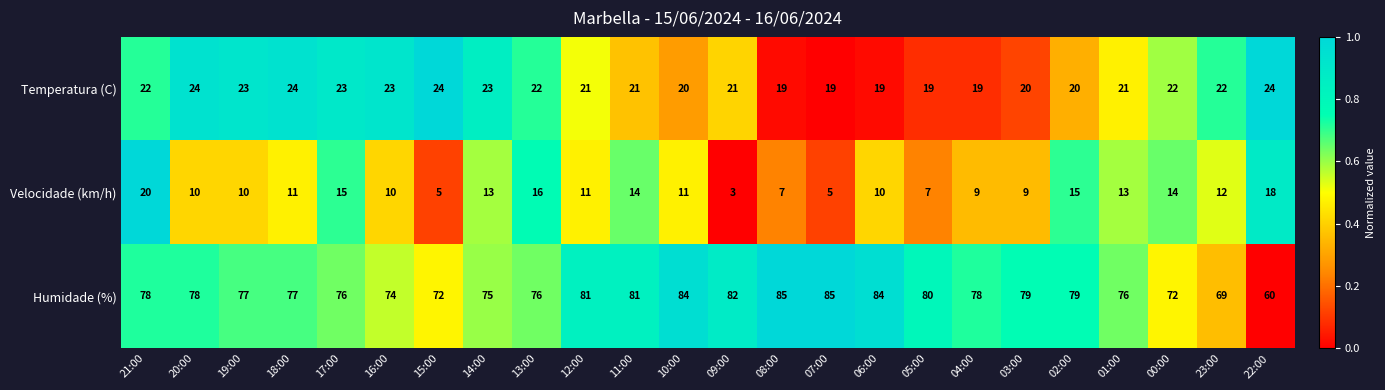

Is it true that Velocidade (km/h) equals 20 at 00:00?

False